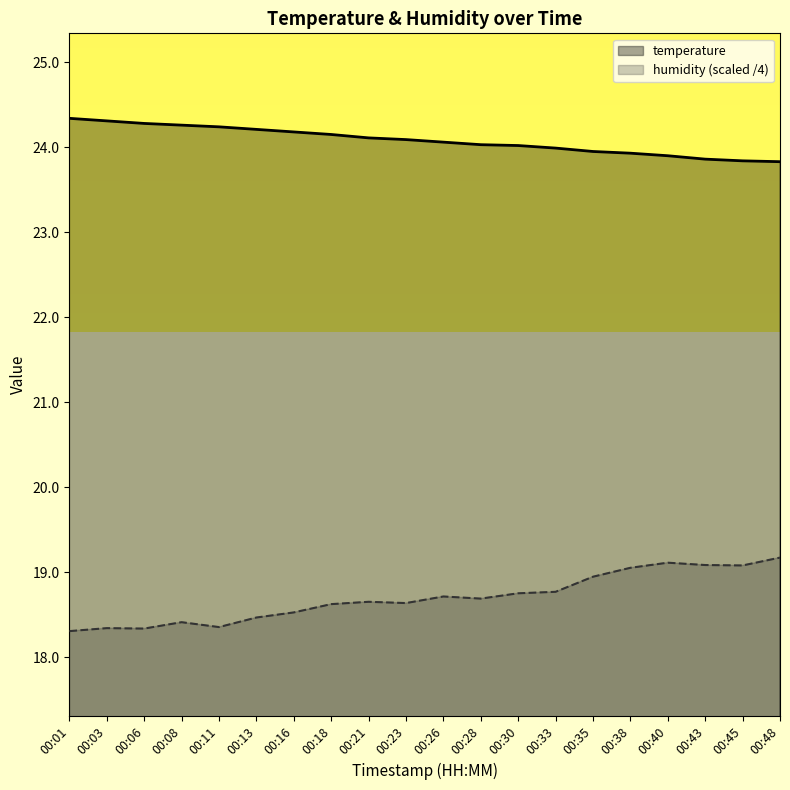

Which series has the largest range (max minus min)?

humidity (scaled /4)